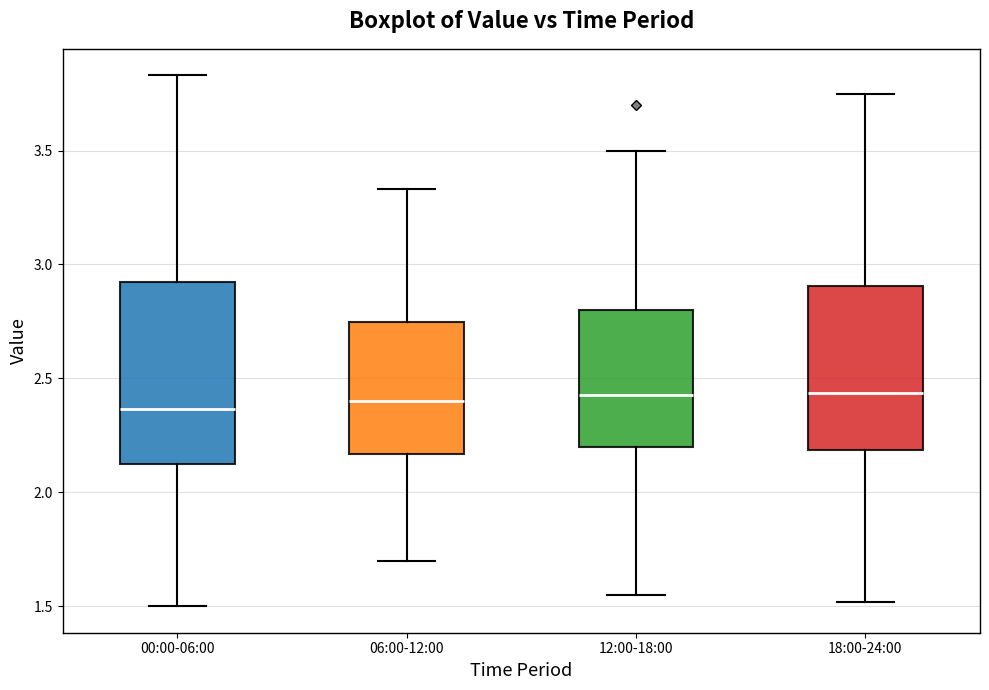

Reading left to right, read every box against the y-axis: the position of its median line, the range the box covers, and the ends of its whiskers. The values are not printed on the chart, so give them approximately, as read against the axis.

00:00-06:00: median 2.35, box 2.10 to 2.95, whiskers 1.50 to 3.85
06:00-12:00: median 2.40, box 2.15 to 2.75, whiskers 1.70 to 3.35
12:00-18:00: median 2.45, box 2.20 to 2.80, whiskers 1.55 to 3.50
18:00-24:00: median 2.45, box 2.20 to 2.90, whiskers 1.50 to 3.75